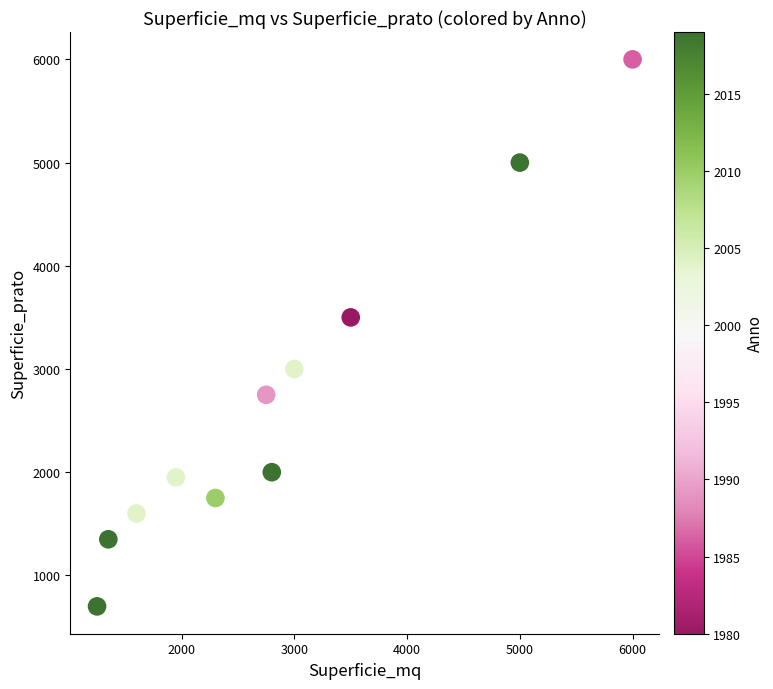

What is the average X value?

2864